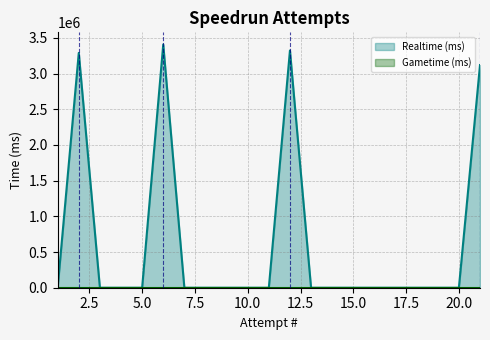

The value at 20 is 0. True or false?

True